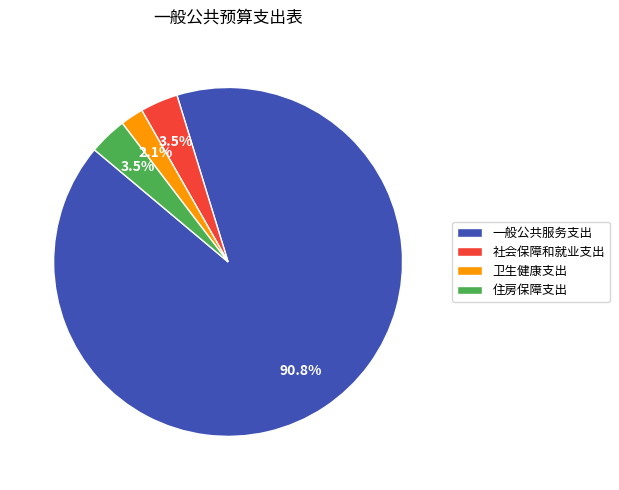

What is the majority slice?

一般公共服务支出